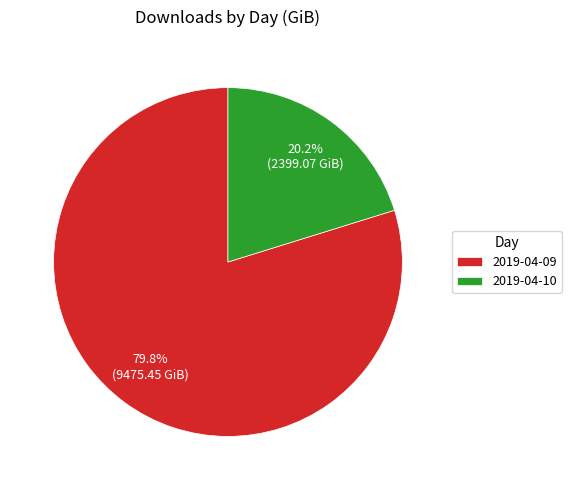

To the nearest percent, what portion does 2019-04-10 represent?

20%